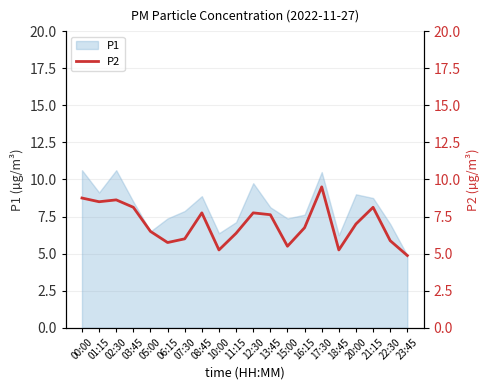

What is the lowest value of the P1 series?

4.9